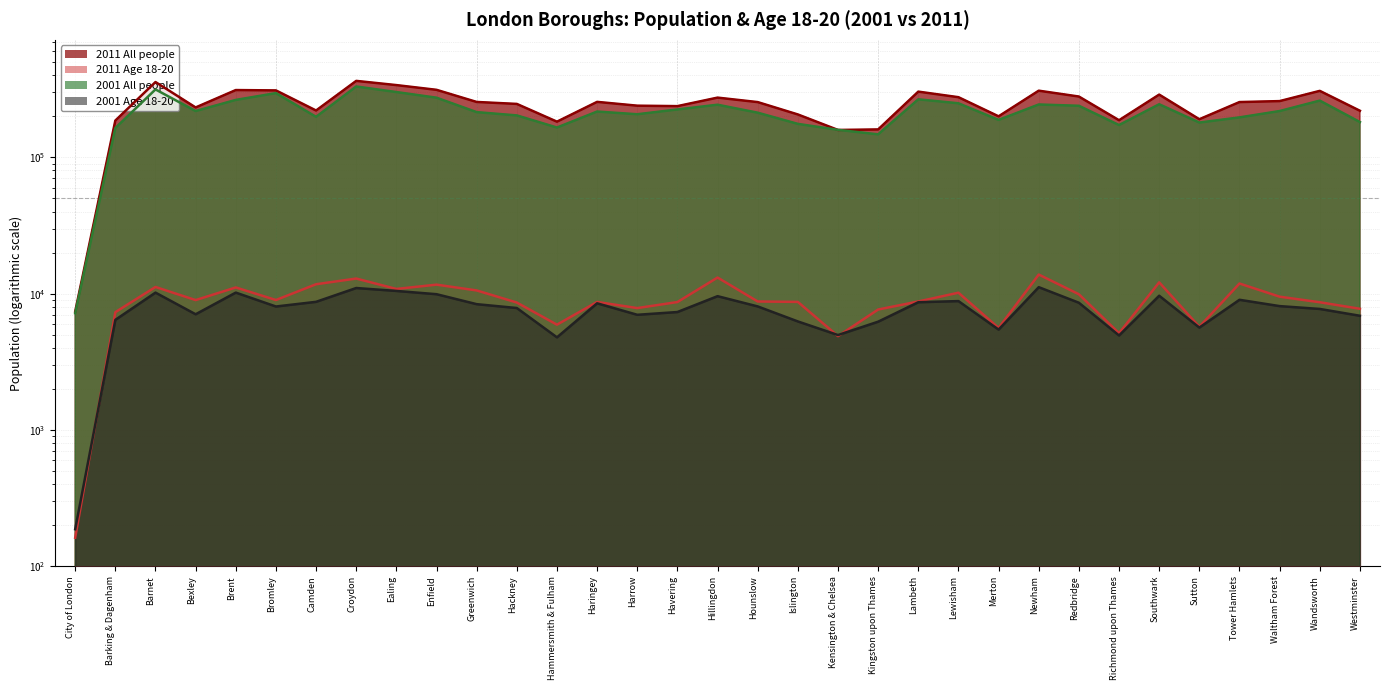

What value does the 2001 Age 18-20 series have at Harrow?

6993